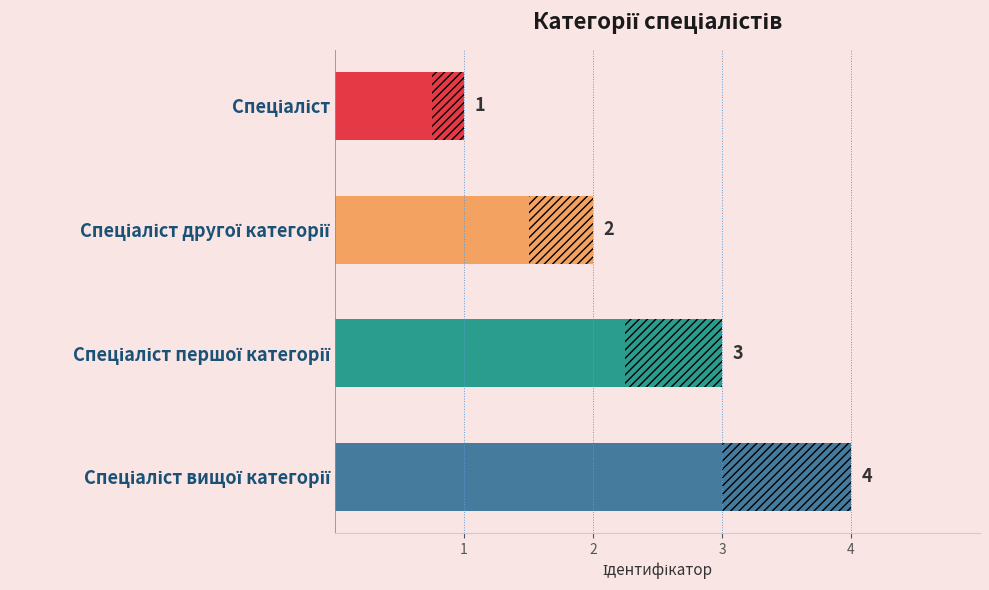

What is the value of the 4th bar from the left?

4